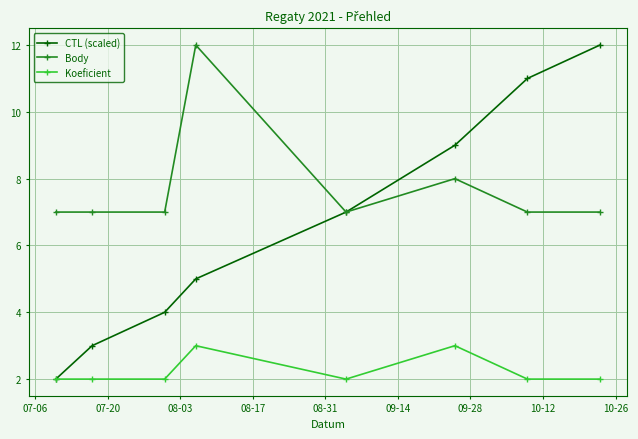

True or false: Koeficient and Body intersect in this chart.

False